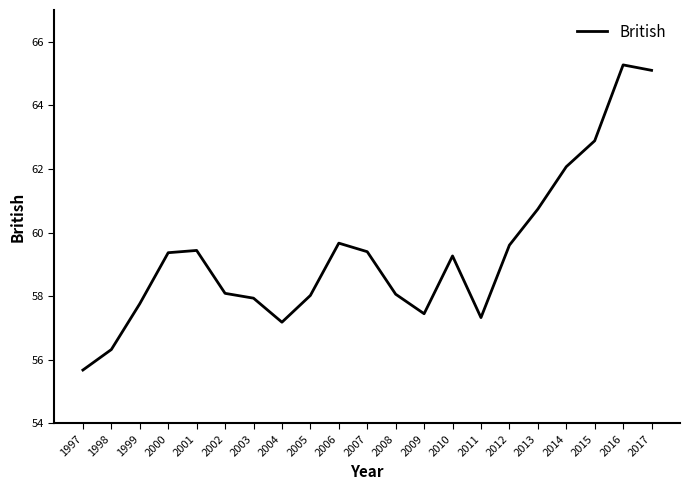

Which has a higher value, 2000 or 1997?

2000